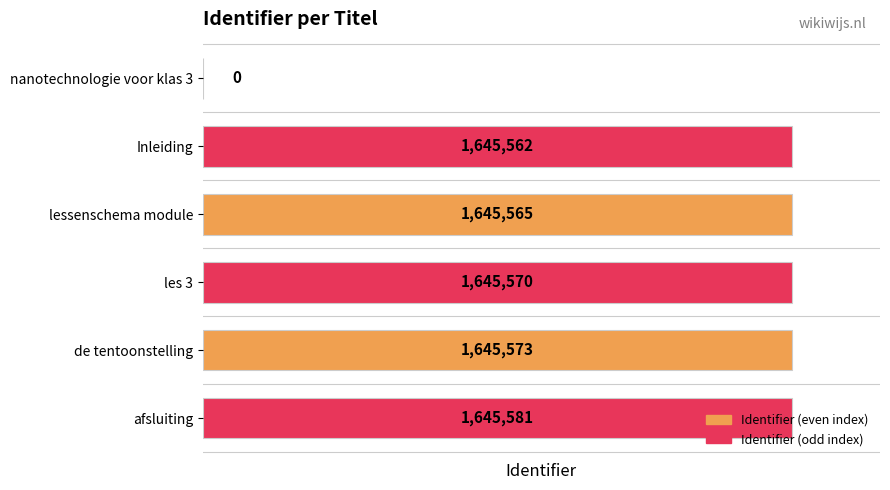

The chart shows a value of 714239 at nanotechnologie voor klas 3. True or false?

False